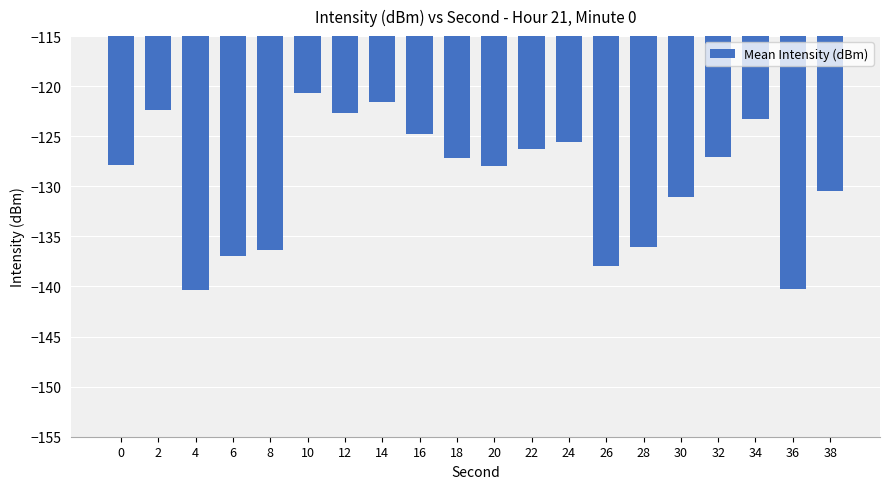

What is the maximum value shown in the chart?

-120.6